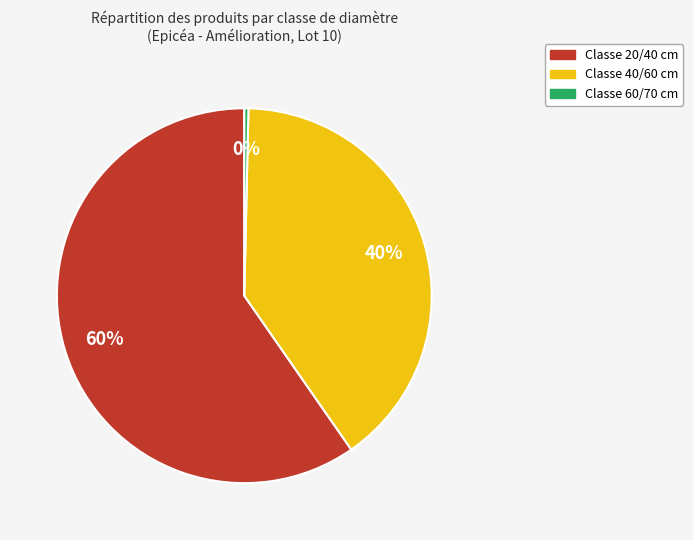

Is there any slice that represents more than half of the pie?

Yes